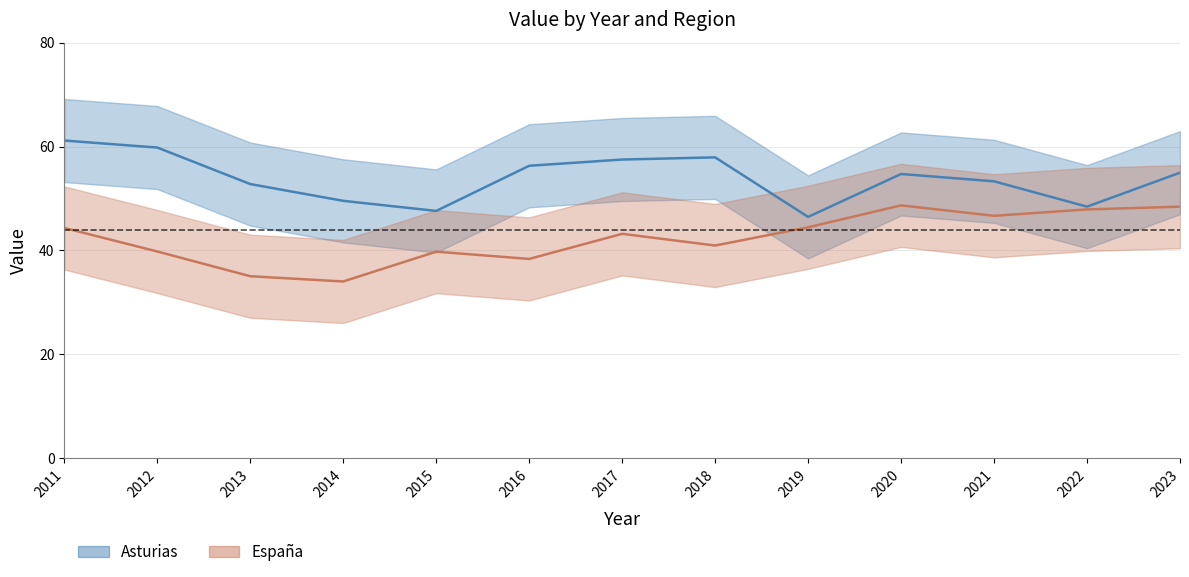

What is the difference between the Asturias values at 2020 and 2017?

2.8